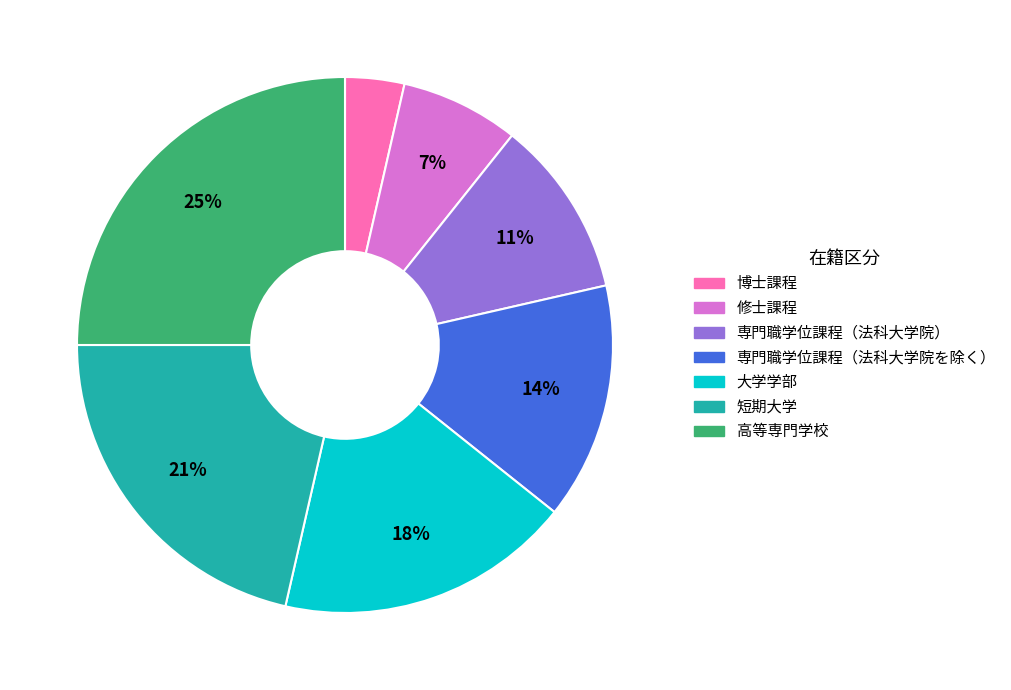

Is there any slice that represents more than half of the pie?

No